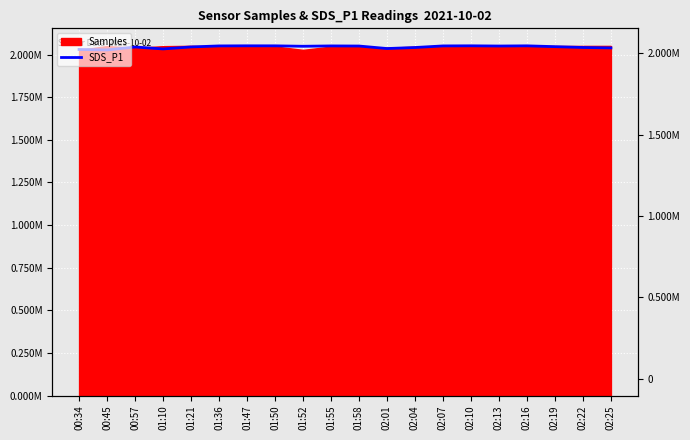

List the labels in order of value, largest first.

01:47, 02:10, 01:50, 02:16, 01:36, 01:55, 02:07, 01:58, 02:13, 01:52, 02:19, 01:21, 00:57, 02:22, 02:04, 02:25, 02:01, 01:10, 00:34, 00:45